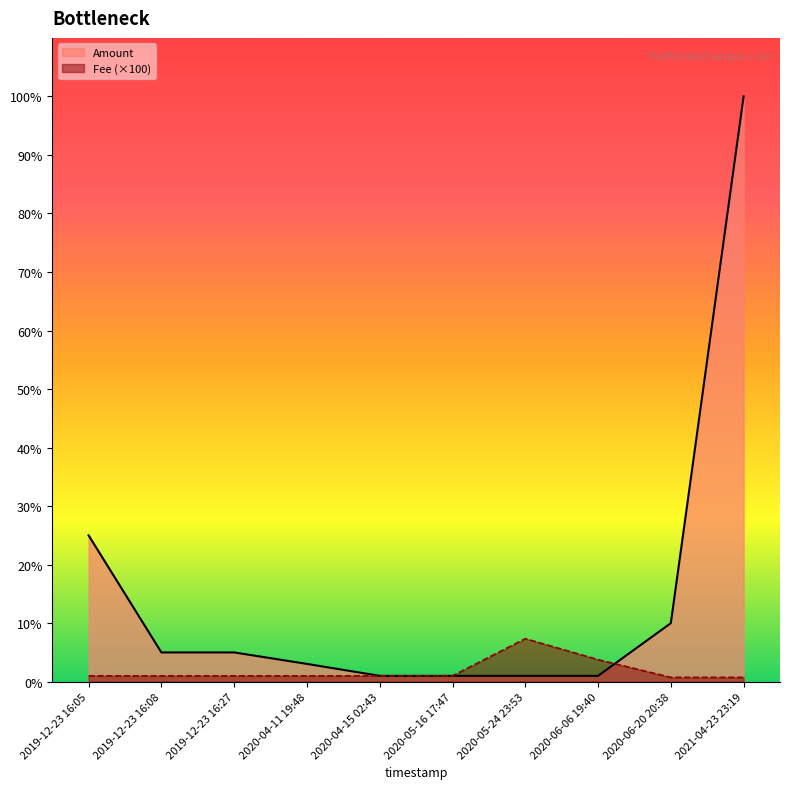

Reading left to right, extract all data points from this chart.

Amount: 25.0	5.0	5.0	3.0	1.0	1.0	1.0	1.0	10.0	100.0
Fee: 1.0	1.0	1.0	1.0	1.0	1.0	7.3	3.8	0.7	0.7